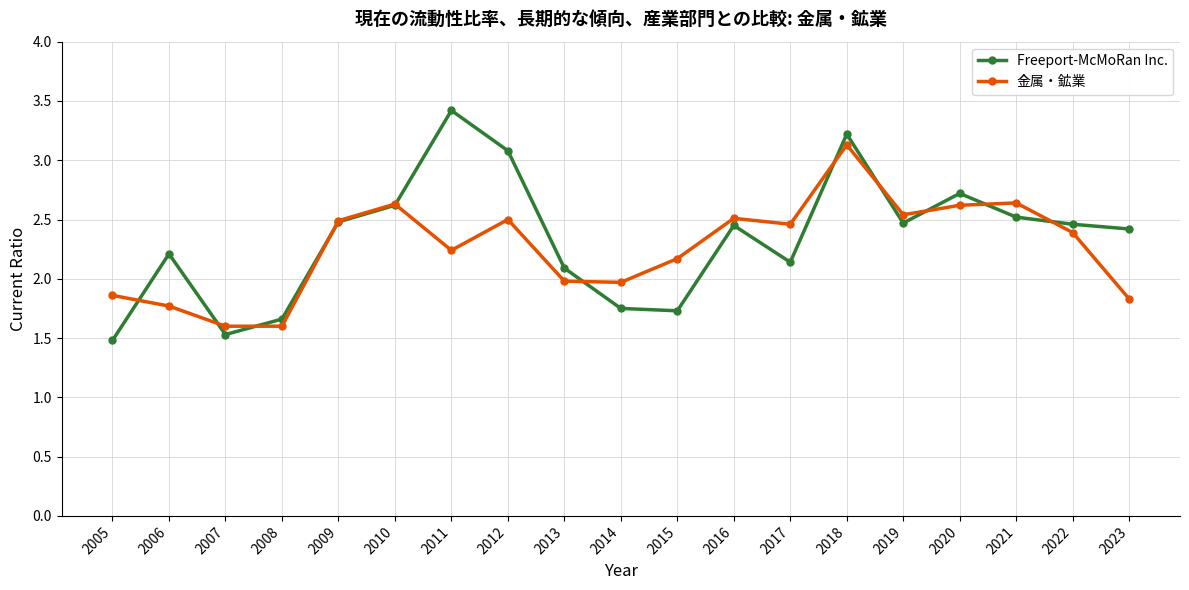

How many values in the 金属・鉱業 series are below 2?

7